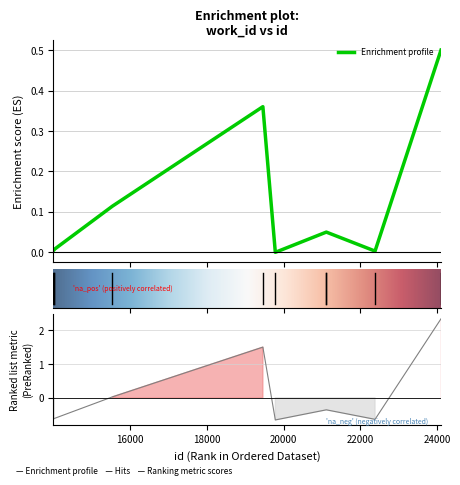

What is the average value?

0.1